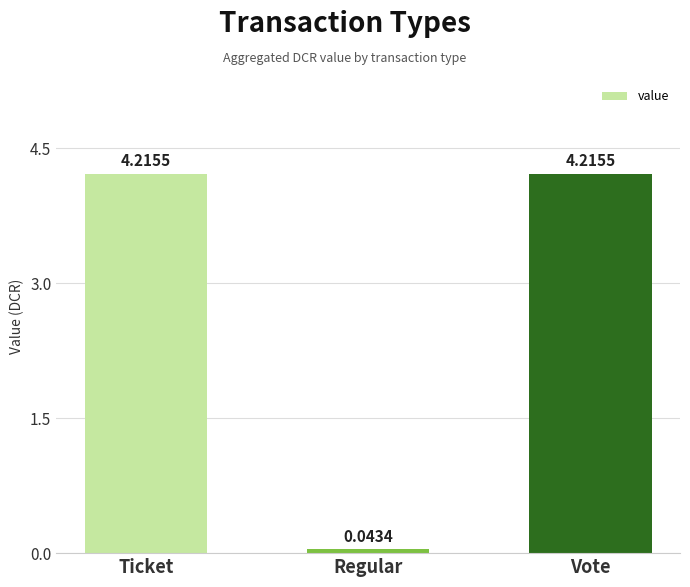

What is the change in value from Regular to Vote?

+4.2